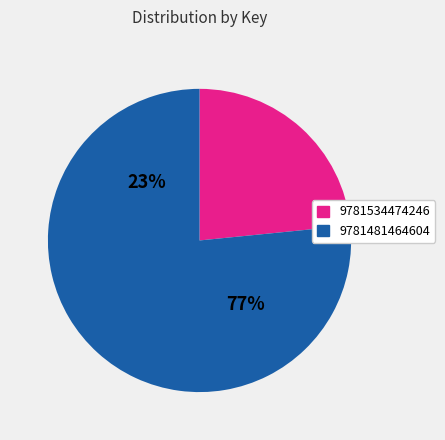

Between 9781481464604 and 9781534474246, which is larger?

9781481464604